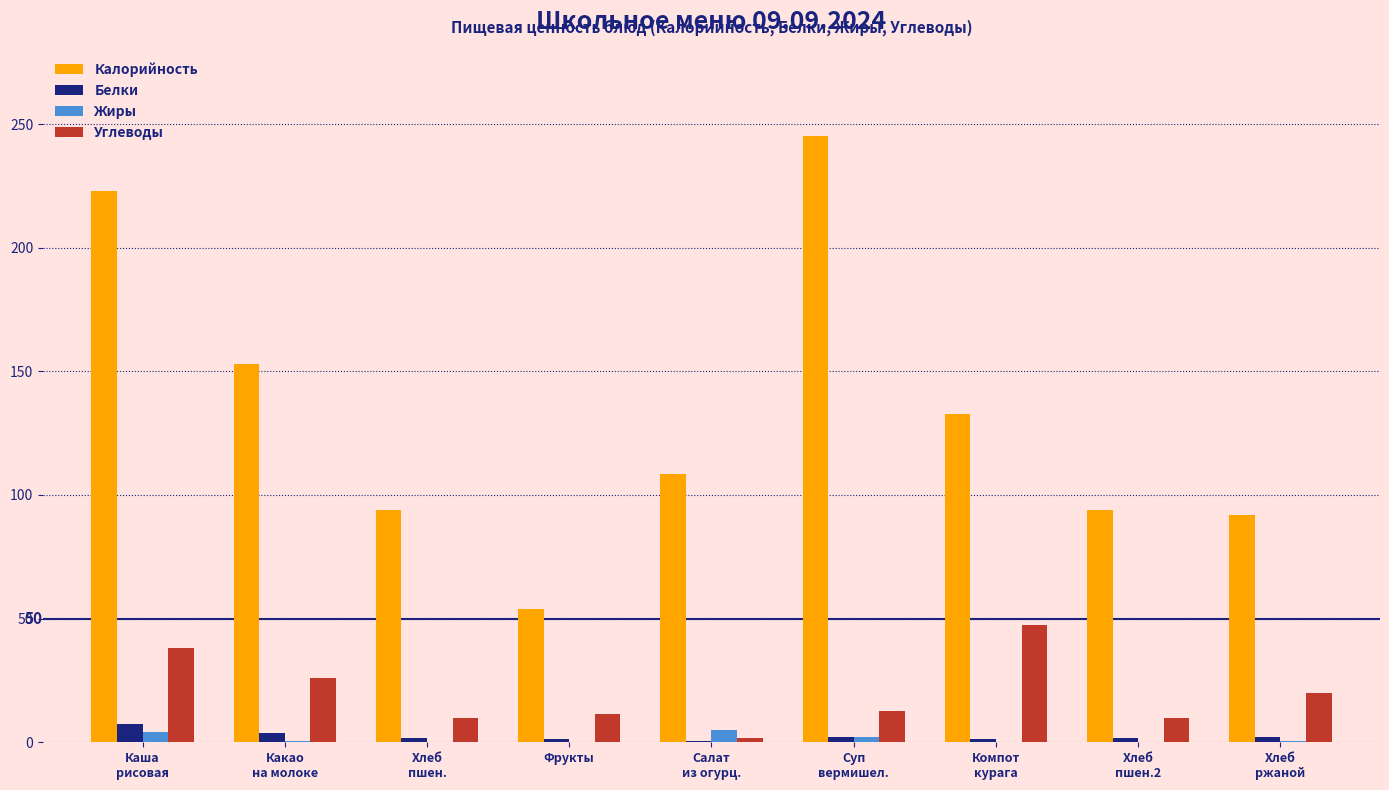

Which series has the largest total across all categories?

Калорийность